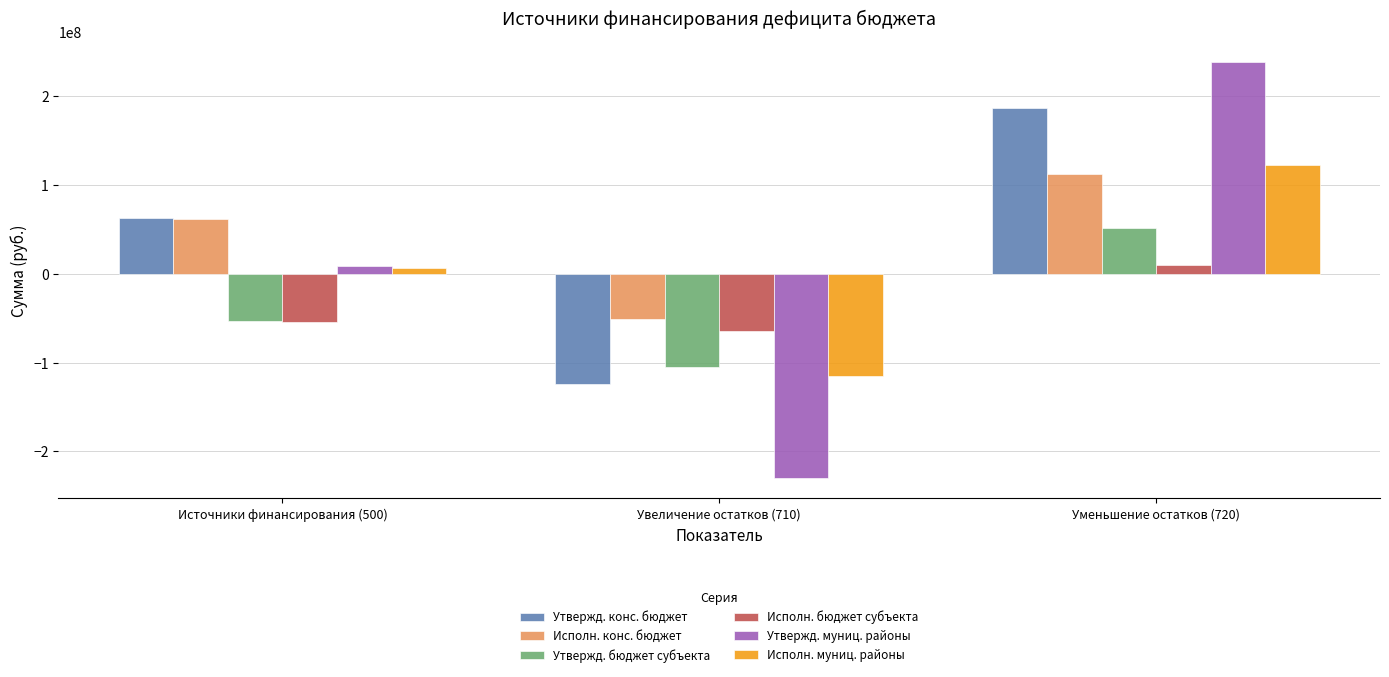

The value of Исполн. конс. бюджет at Источники финансирования (500) is 97603803.8. True or false?

False